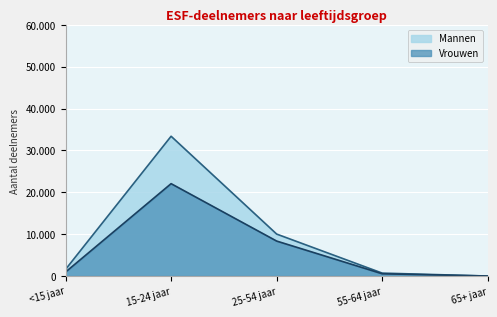

List the series in order of their overall mean, lowest first.

Vrouwen, Mannen